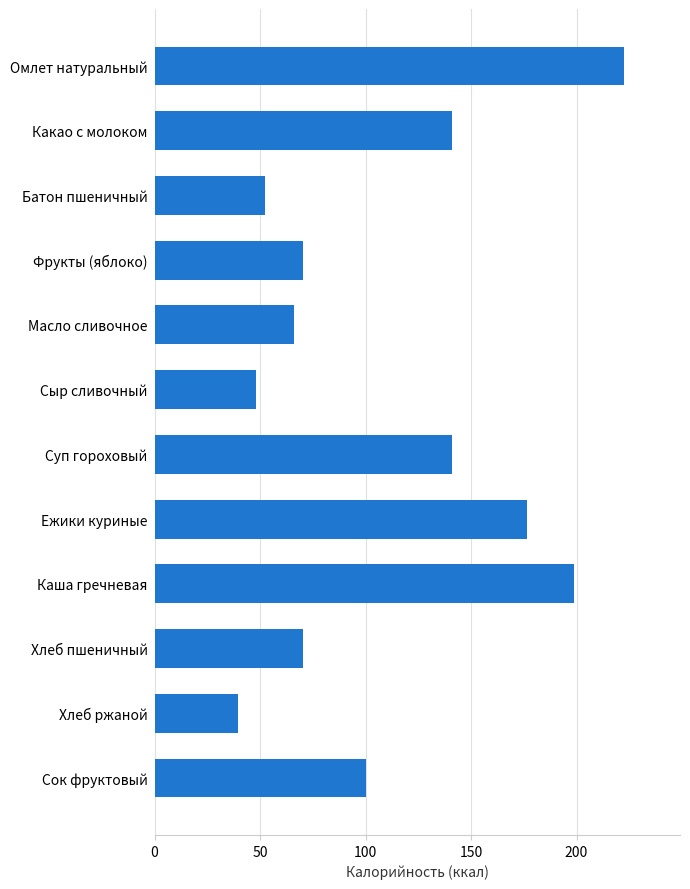

How many bars are there in total?

12